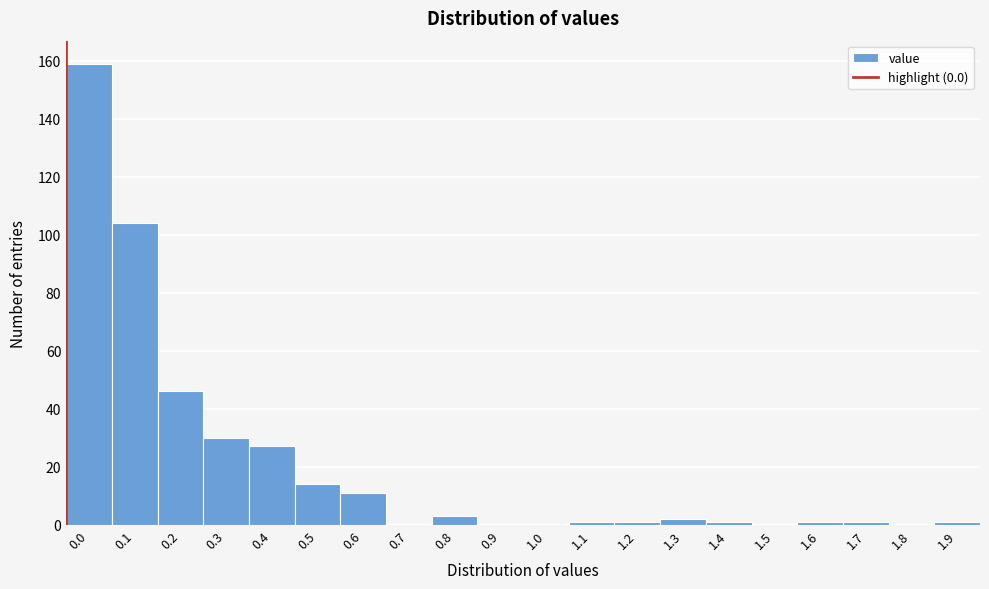

Reading left to right, what are all the values shown in this chart?

0.0=159	0.1=104	0.2=46	0.3=30	0.4=27	0.5=14	0.6=11	0.7=0	0.8=3	0.9=0	1.0=0	1.1=1	1.2=1	1.3=2	1.4=1	1.5=0	1.6=1	1.7=1	1.8=0	1.9=1